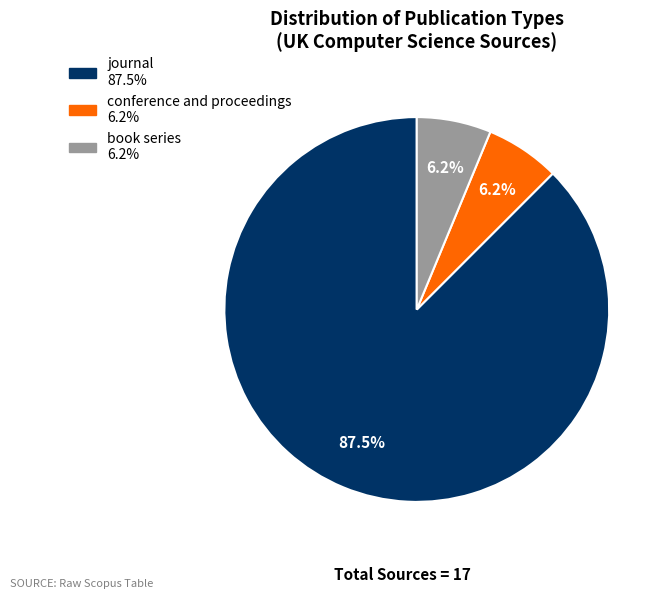

Do book series and journal together represent more than half of the pie?

Yes